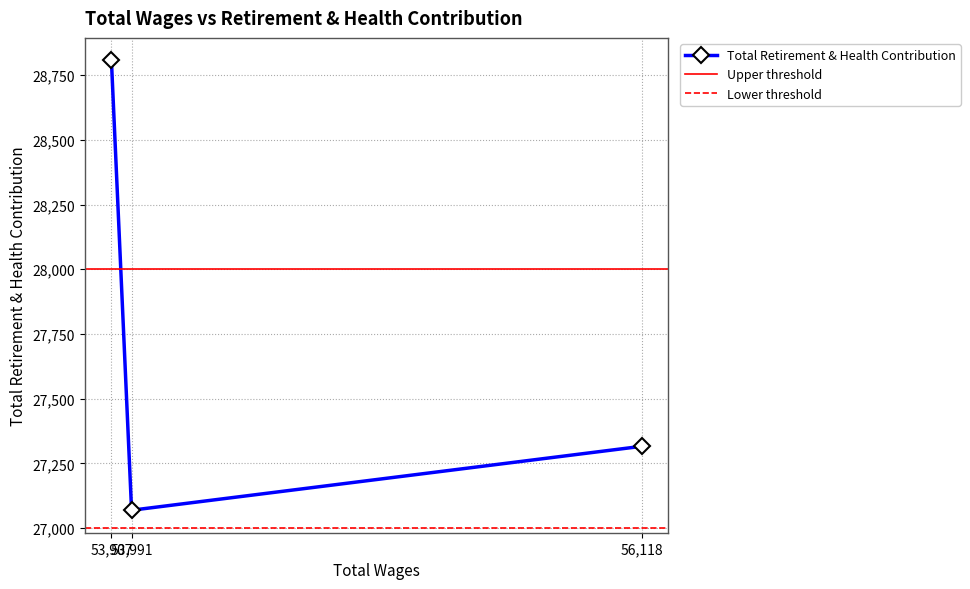

Rank the categories by value from highest to lowest.

53907.0, 56118.0, 53991.0